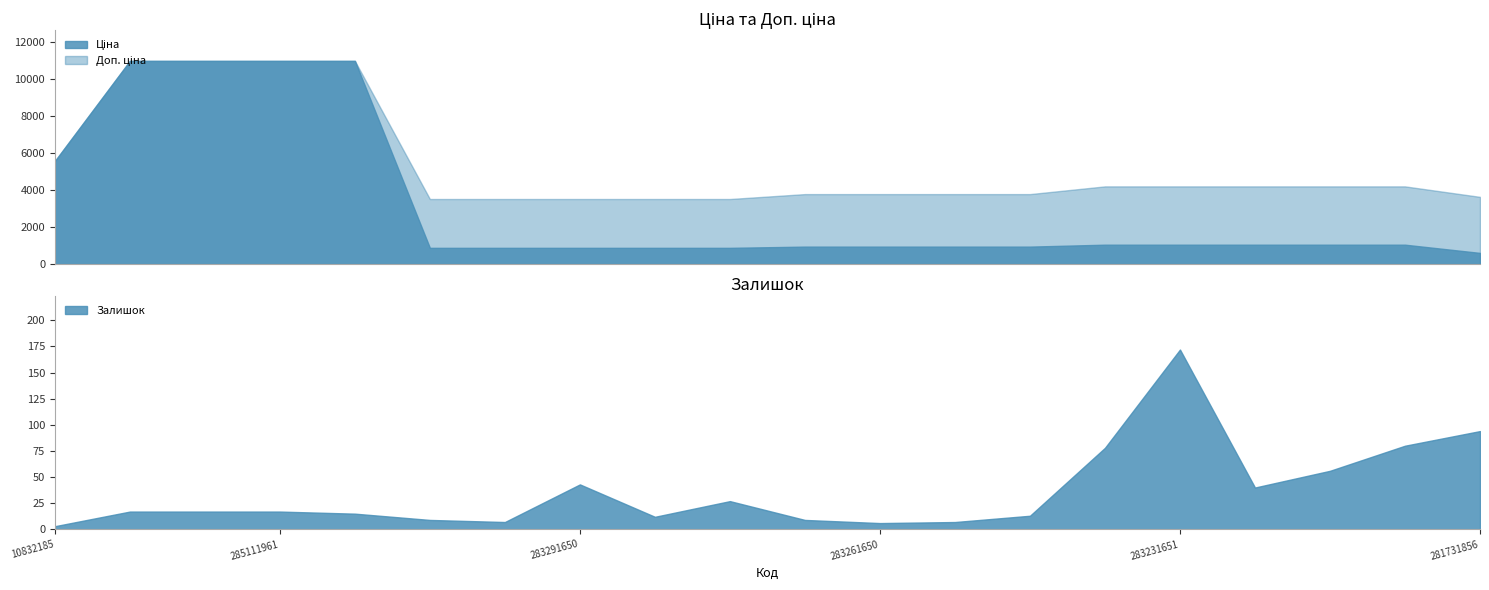

The Залишок series shows 81.7 at 283231651. True or false?

False